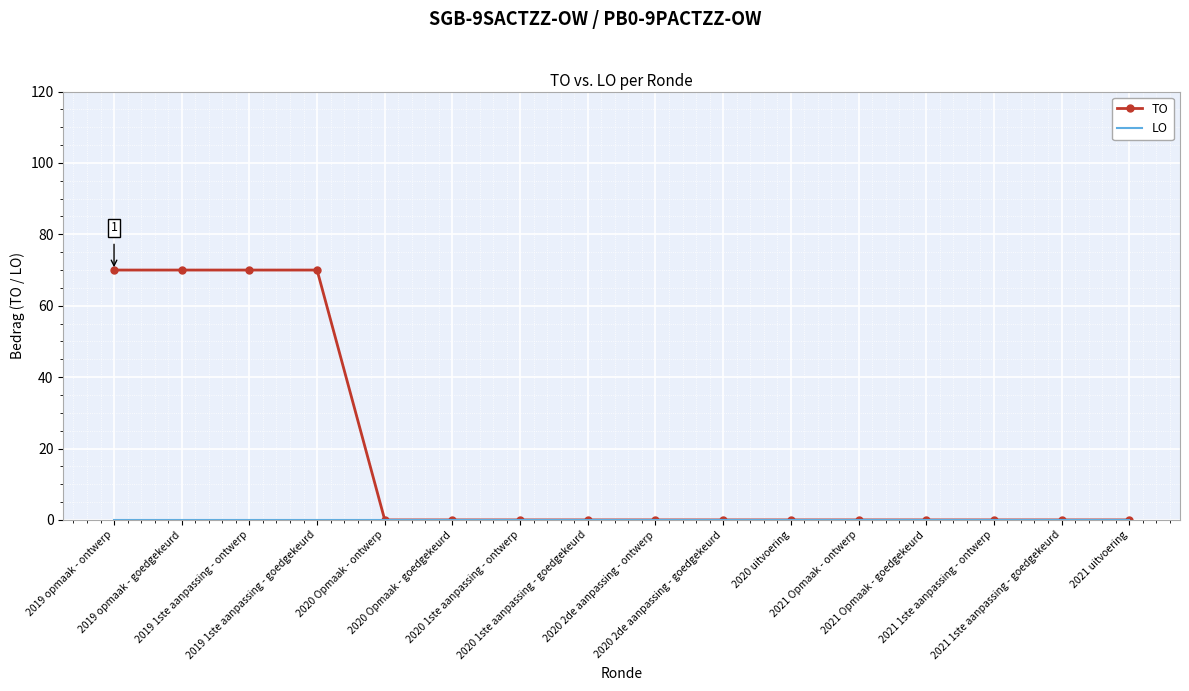

How many distinct data groups are displayed?

2